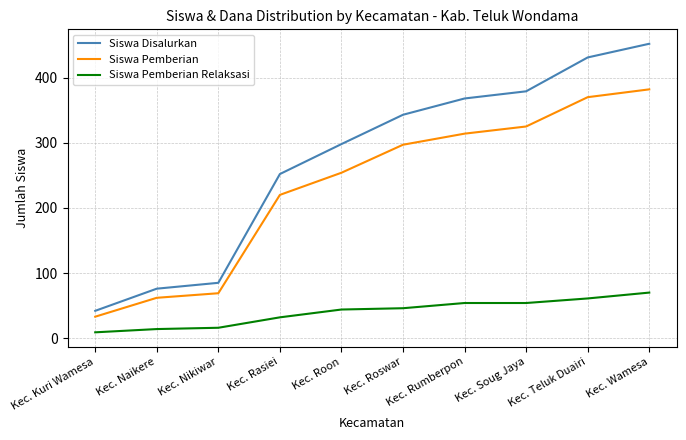

What is the average value of the Siswa Disalurkan series?

273